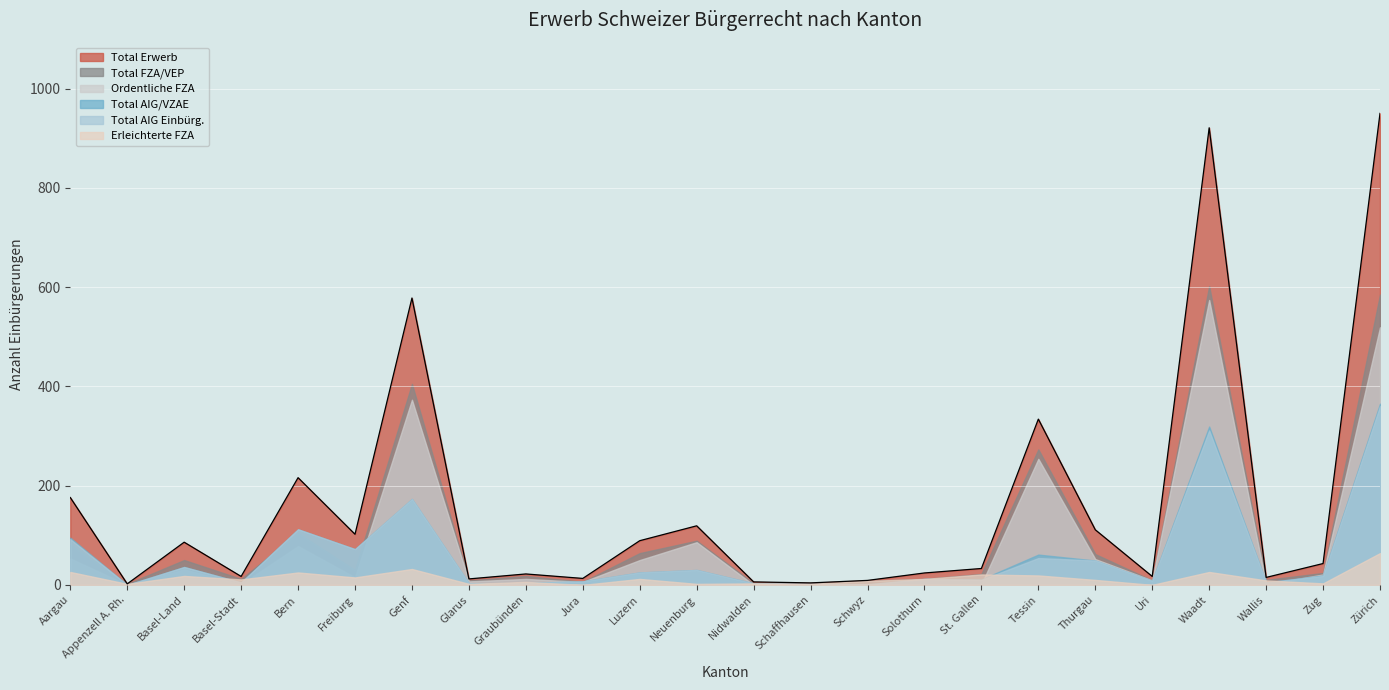

What is the spread (max minus min) of values at Graubünden?

18